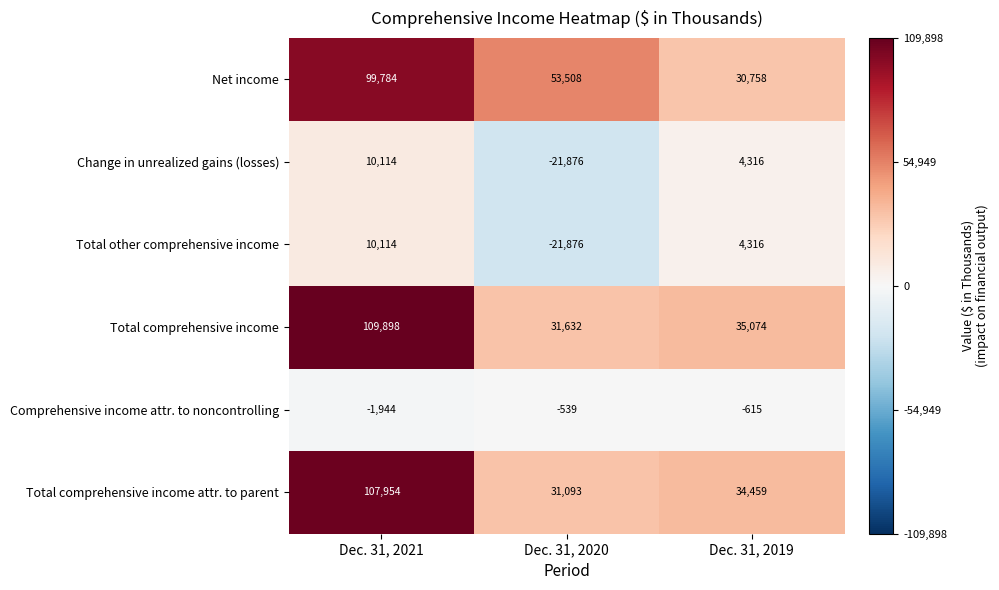

True or false: Net income has a value of 82664 at Dec. 31, 2020.

False